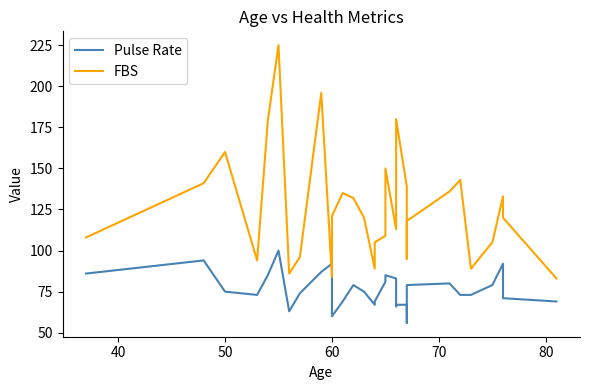

At 60, list the series in order from smallest to largest.

Pulse Rate, FBS